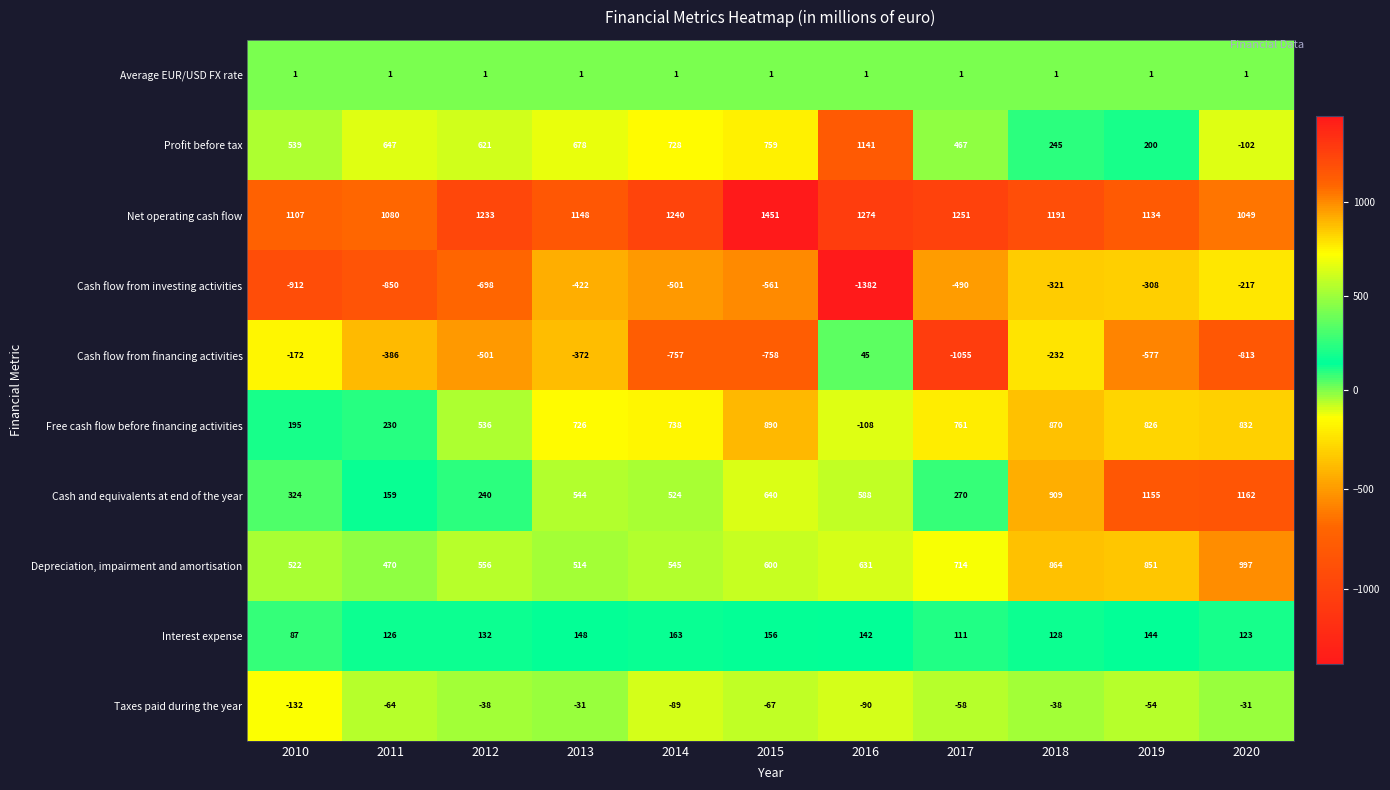

Rank the series at 2016 from lowest to highest value.

Cash flow from investing activities, Free cash flow before financing activities, Taxes paid during the year, Average EUR/USD FX rate, Cash flow from financing activities, Interest expense, Cash and equivalents at end of the year, Depreciation, impairment and amortisation, Profit before tax, Net operating cash flow